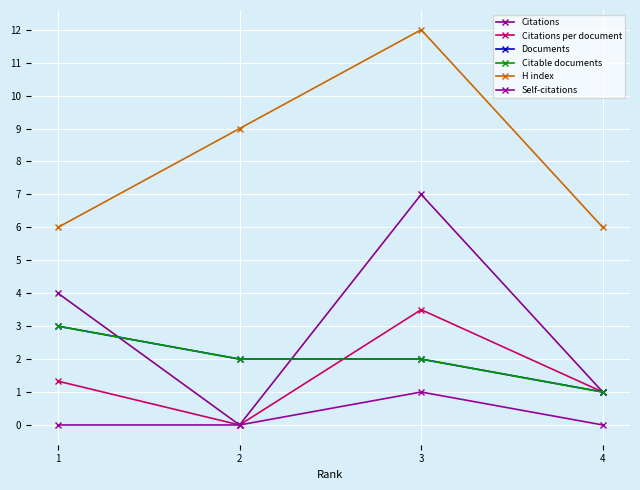

What is the sum of all H index values?

33.0